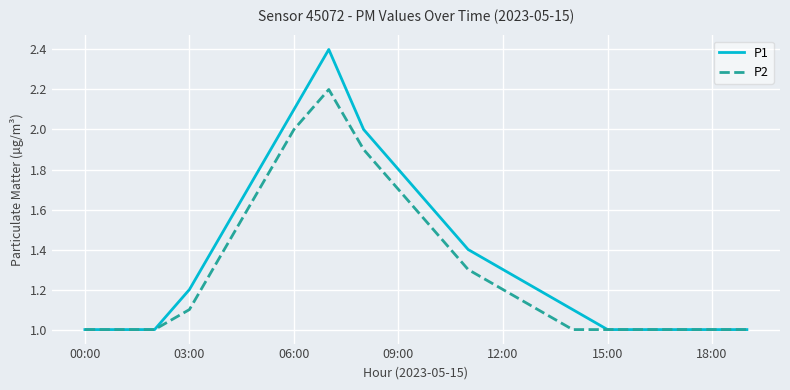

Rank the series by their average value, from highest to lowest.

P1, P2